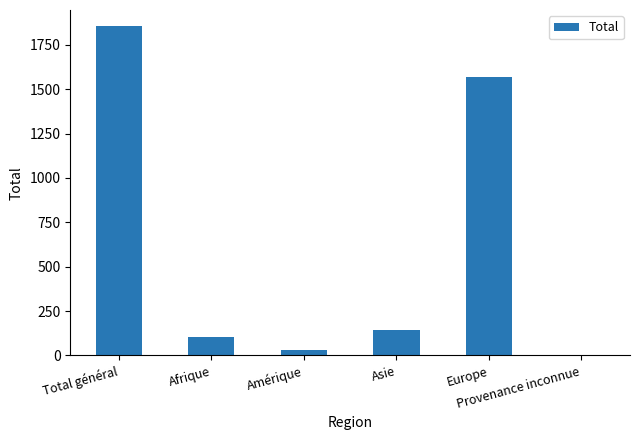

Reading left to right, what are all the values shown in this chart?

1854	105	33	144	1570	2